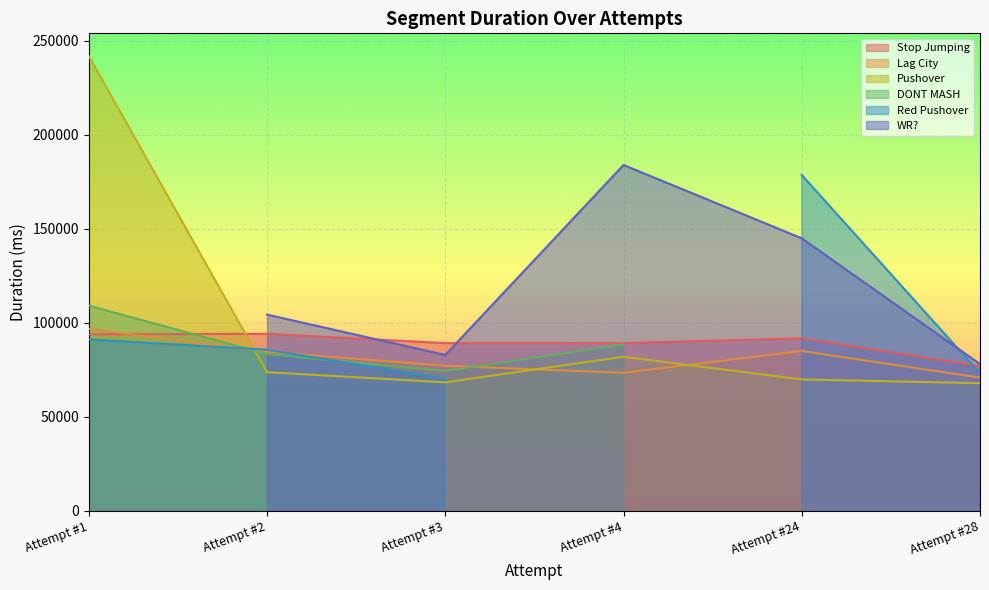

In Lag City, how many points are lower than both neighbors (excluding endpoints)?

1